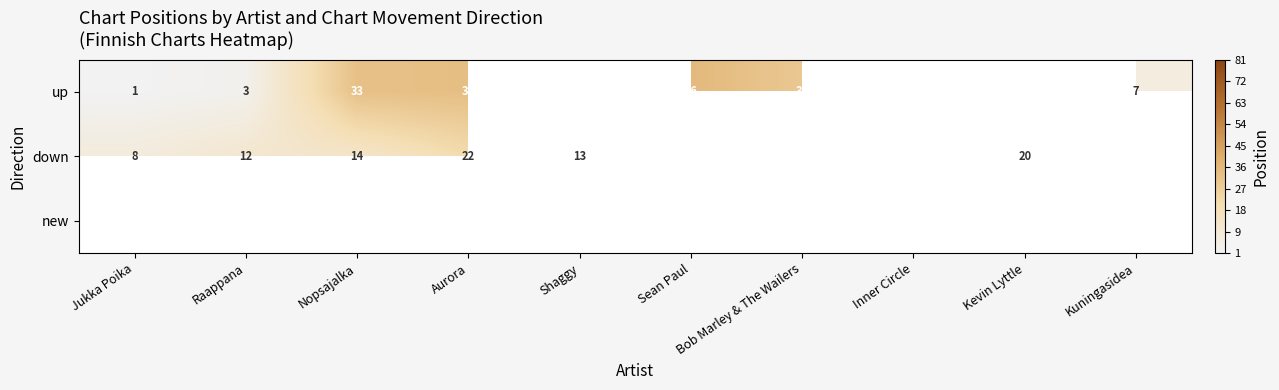

Count the number of data series in this chart.

3